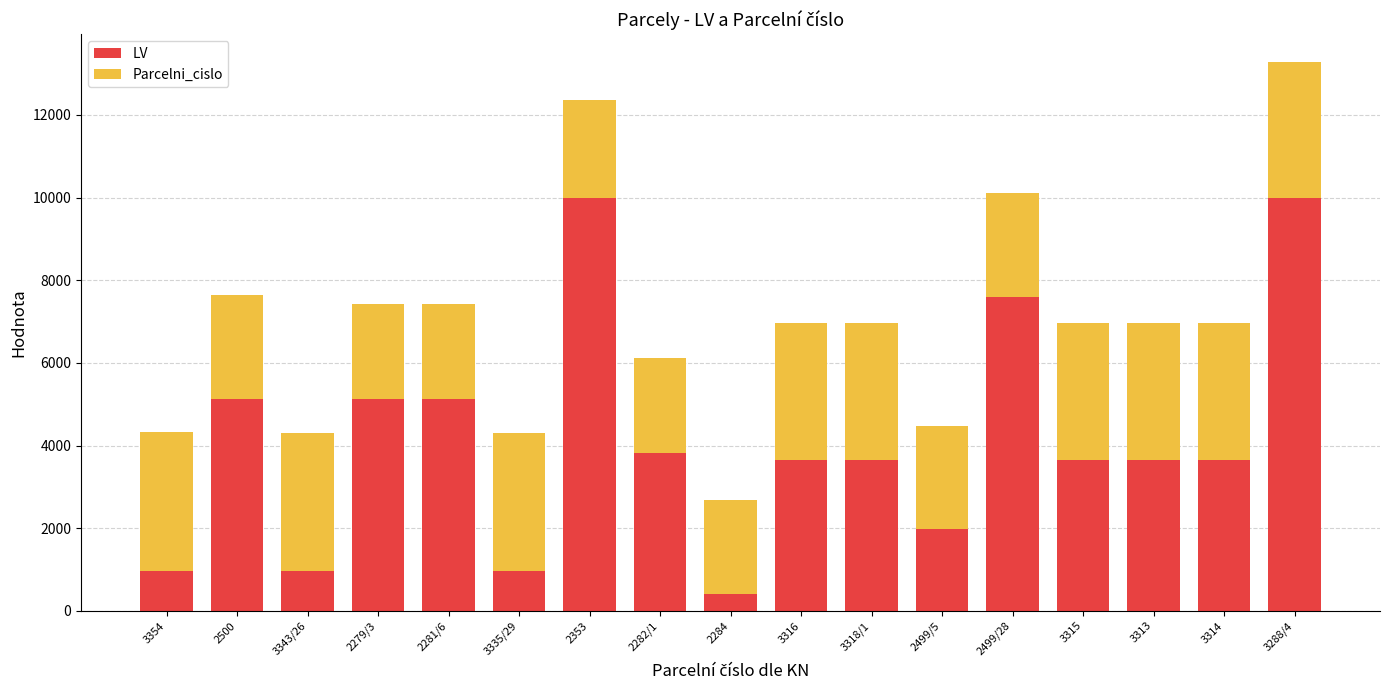

What is the sum of all LV values?

70349